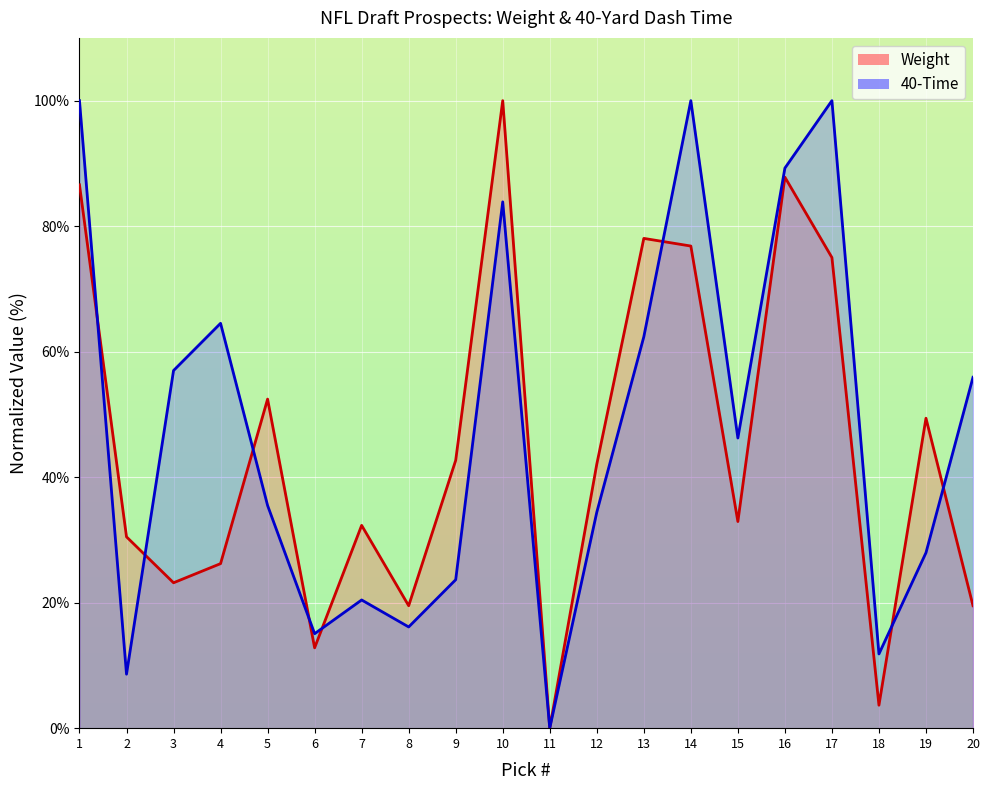

How many lines are shown in the chart?

2